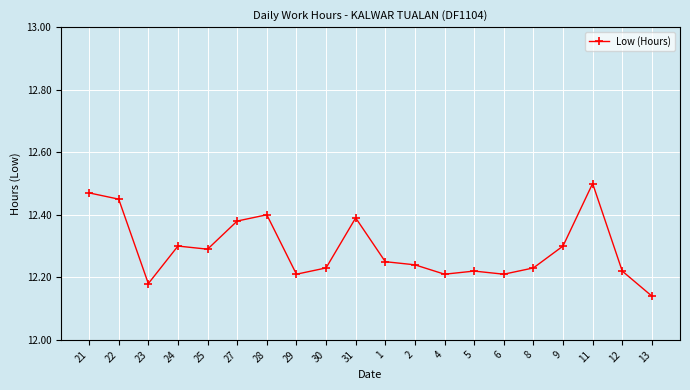

Count the number of categories in the chart.

20